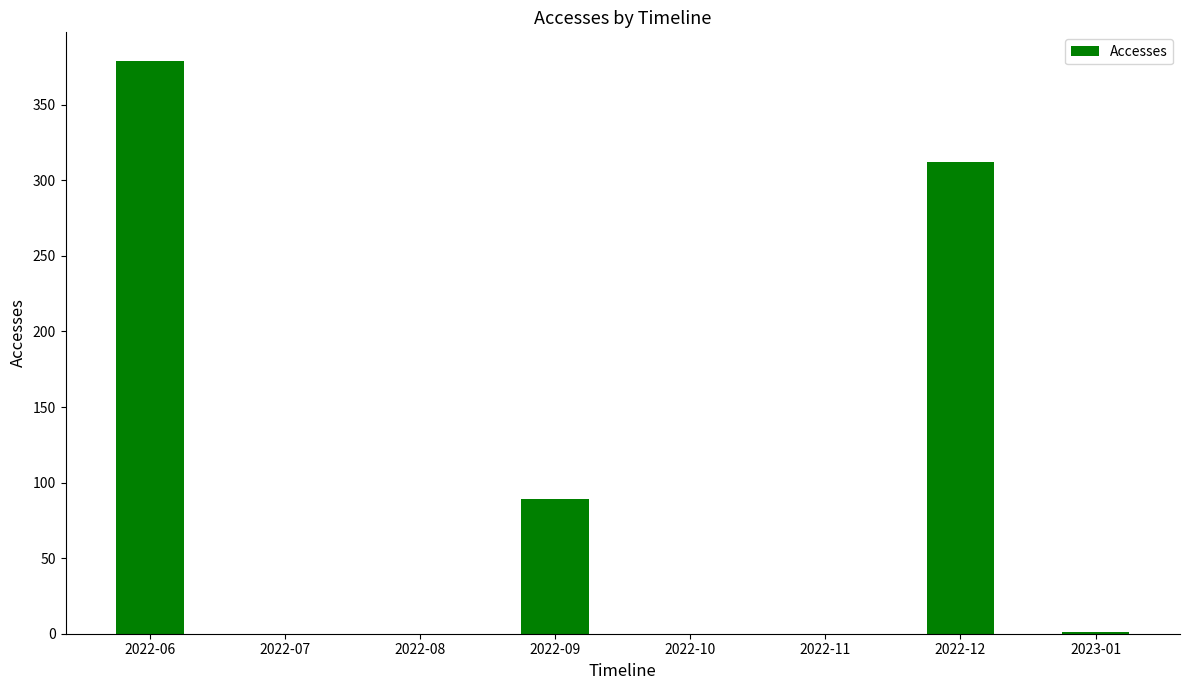

Between 2022-11 and 2022-06, which is larger?

2022-06